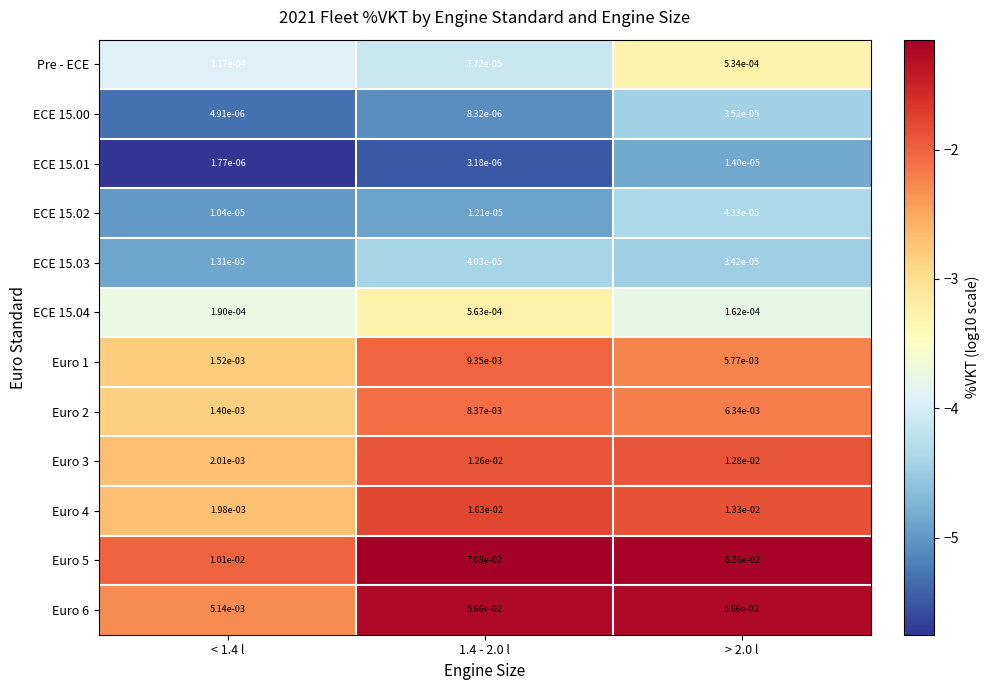

Which series changed the most between < 1.4 l and > 2.0 l?

Euro 5